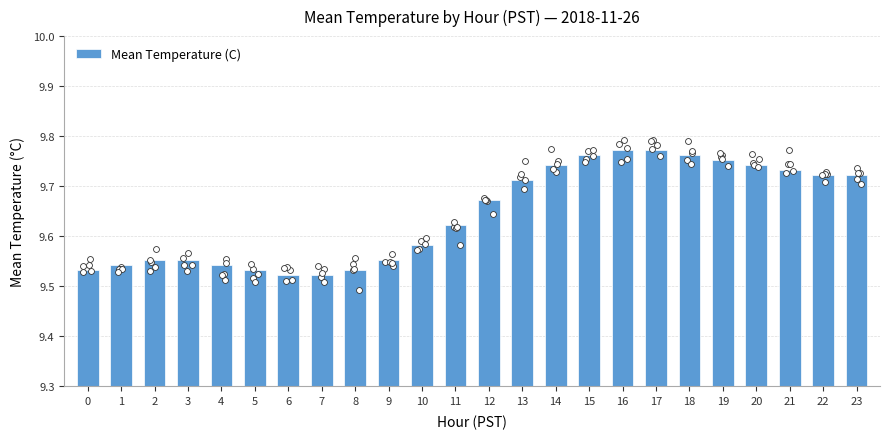

What is the change in value from 11 to 21?

+0.1